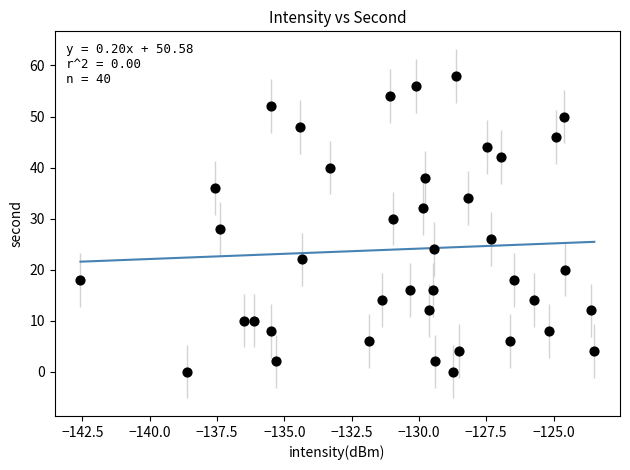

What is the range of Y values (max minus min)?

58